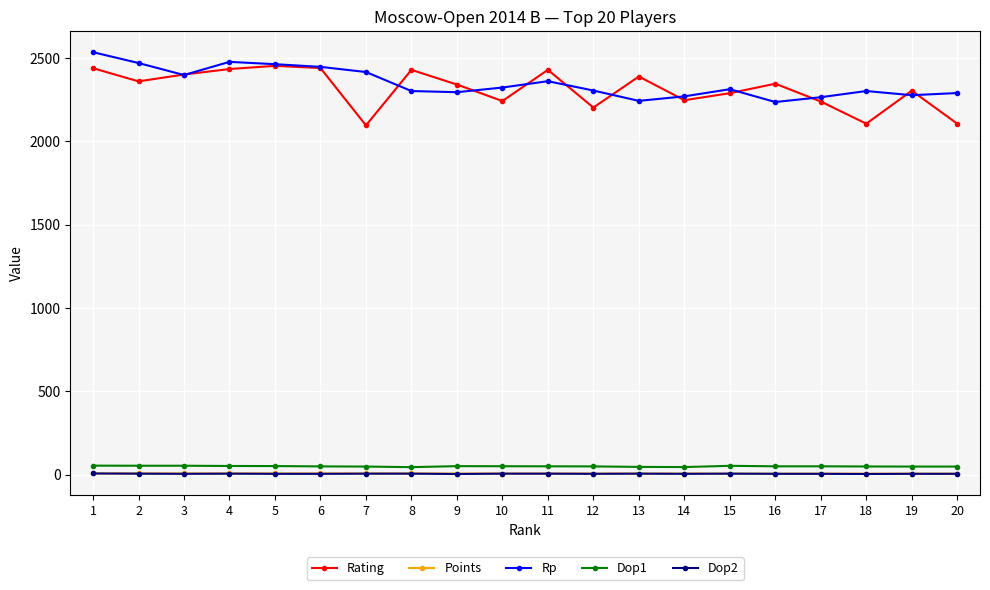

Which series has the widest spread of values?

Rating